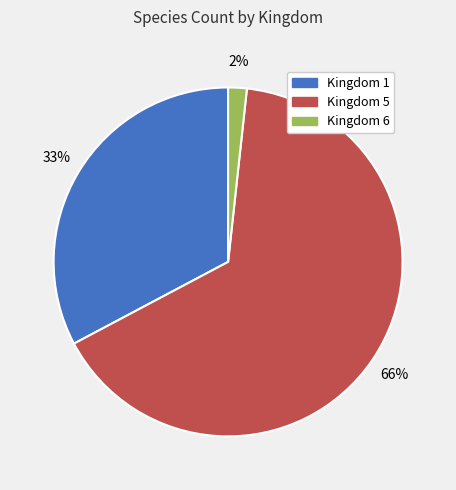

Do Kingdom 6 and Kingdom 5 together represent more than half of the pie?

Yes